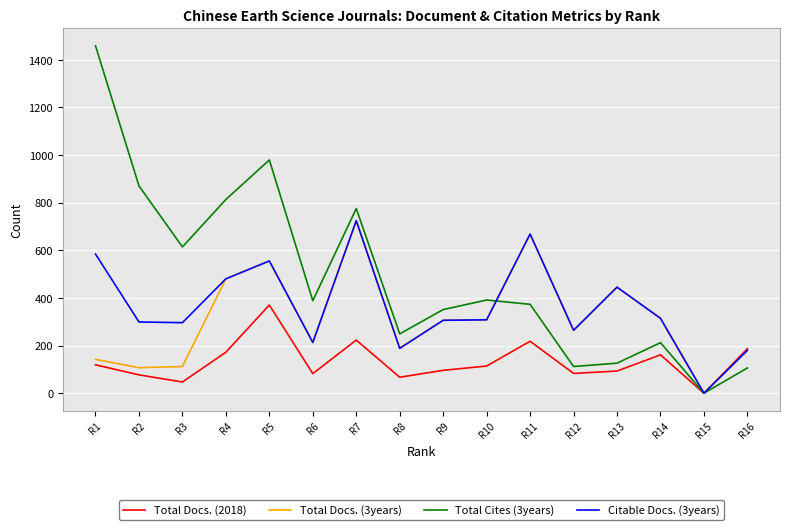

Where is Citable Docs. (3years) nearest to the value 362?

R14